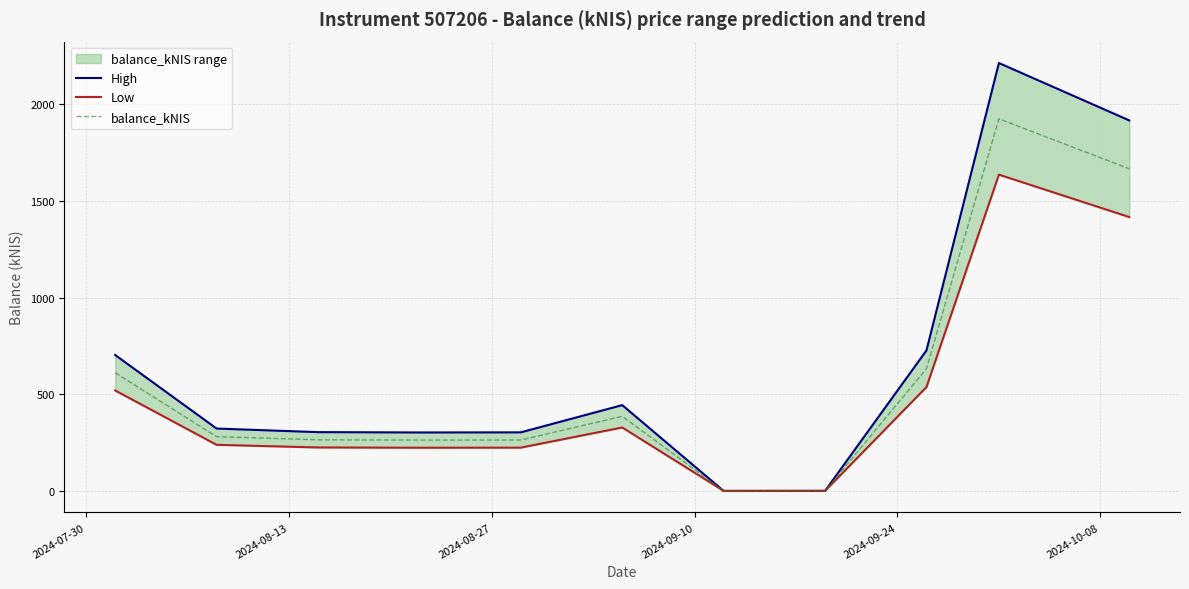

Reading left to right, list all the values displayed in this chart.

High: 703.4	322.8	304.3	302.6	303.2	444.0	0.0	0.3	727.3	2214.7	1917.5
Low: 519.9	238.6	224.9	223.7	224.1	328.2	0.0	0.2	537.5	1636.9	1417.3
balance_kNIS: 611.7	280.7	264.6	263.1	263.6	386.1	0.0	0.2	632.4	1925.8	1667.4